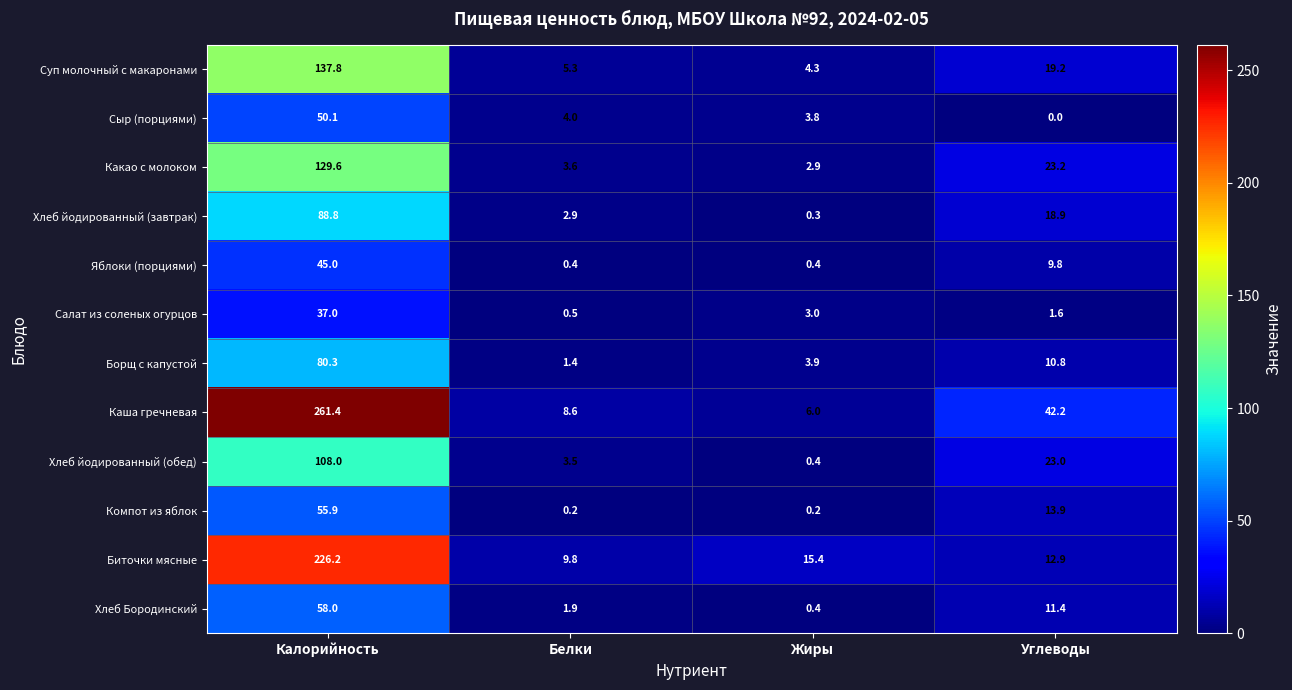

At which category does the chart reach its minimum across all series?

Углеводы